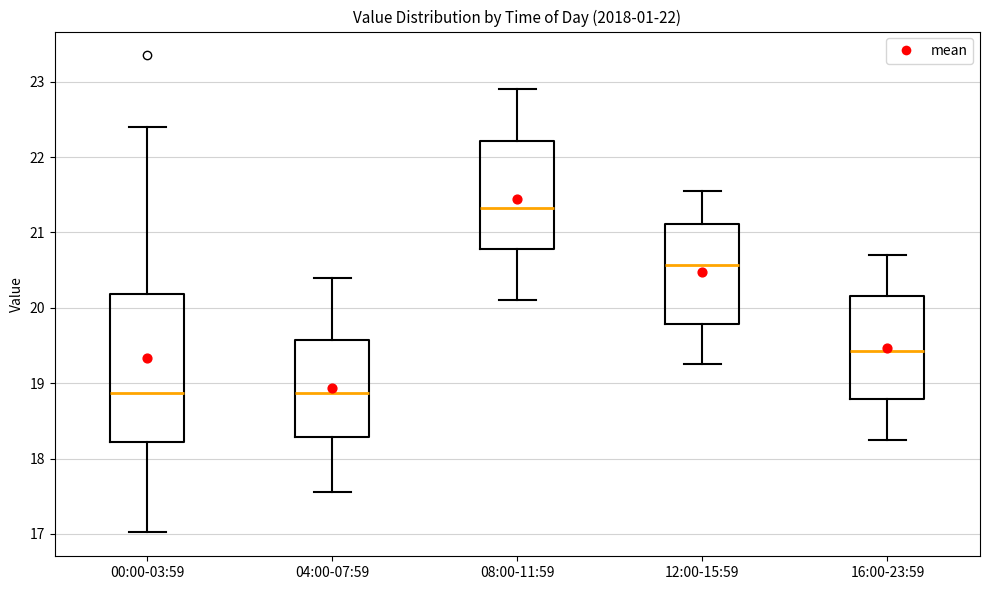

Where is the lower edge of the box for 12:00-15:59 on the y-axis? The values are not printed on the chart, so give them approximately, as read against the axis.

19.8